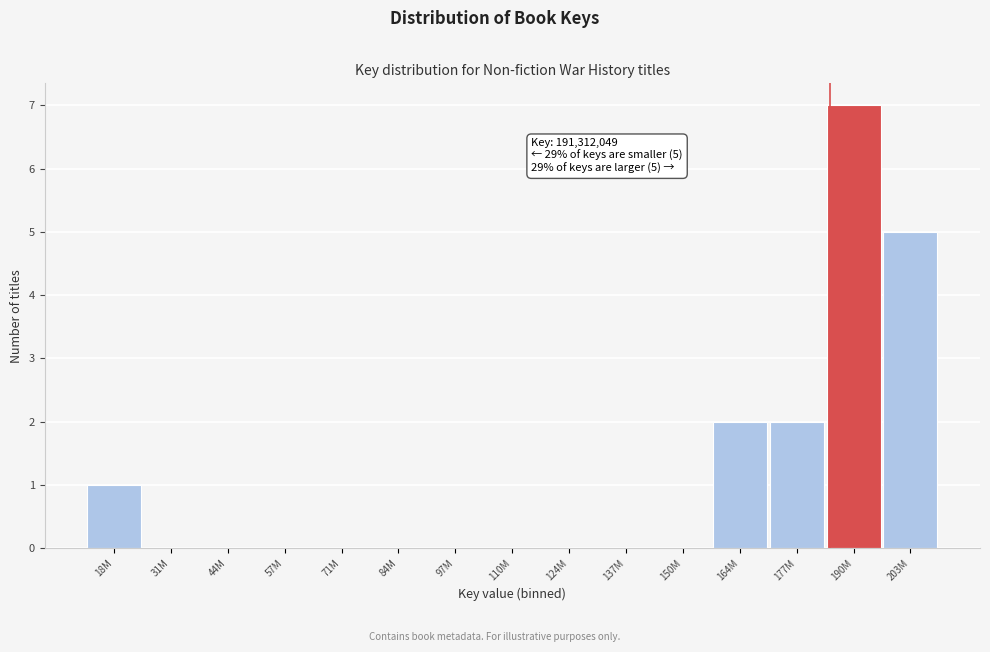

Reading left to right, what are all the values shown in this chart?

18M=1	31M=0	44M=0	57M=0	71M=0	84M=0	97M=0	110M=0	124M=0	137M=0	150M=0	164M=2	177M=2	190M=7	203M=5